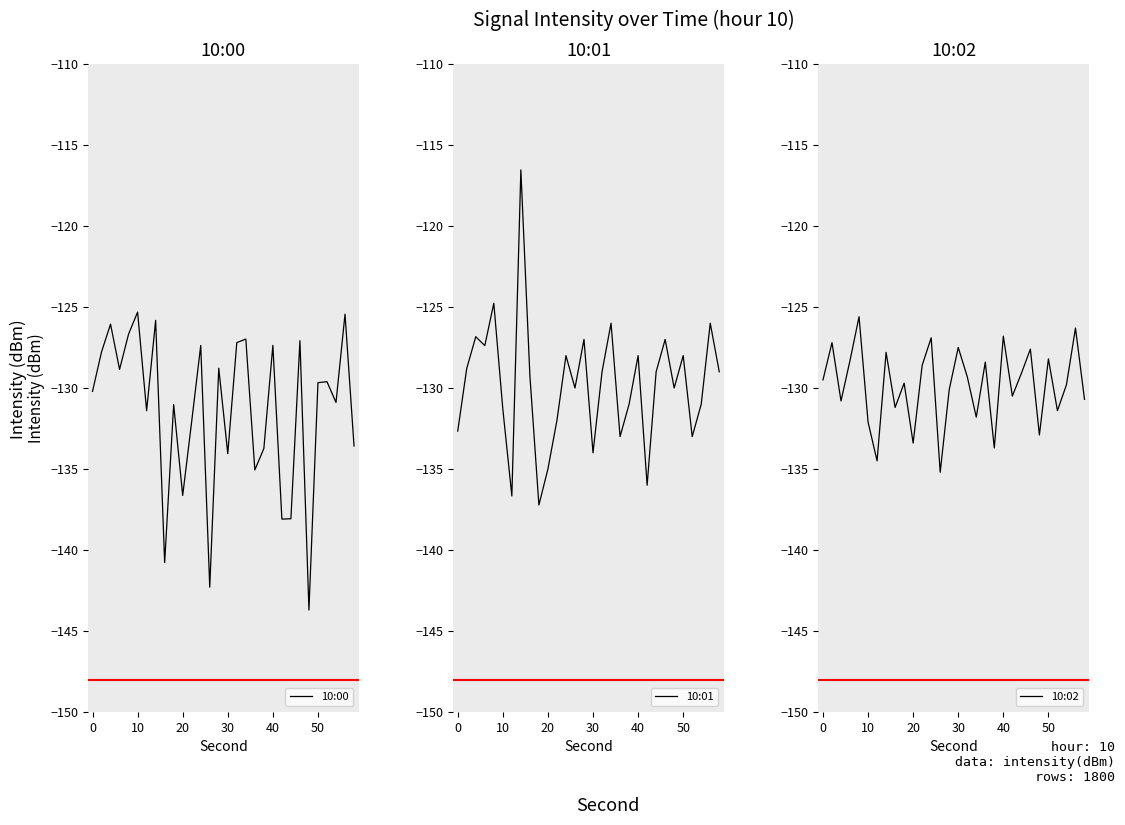

Reading left to right, transcribe all the data shown in this chart.

10:00: -130.2	-127.8	-126.1	-128.9	-126.7	-125.3	-131.4	-125.8	-140.8	-131.0	-136.6	-132.1	-127.4	-142.3	-128.8	-134.1	-127.2	-127.0	-135.1	-133.7	-127.4	-138.1	-138.1	-127.1	-143.7	-129.7	-129.6	-130.9	-125.4	-133.6
10:01: -132.7	-128.8	-126.8	-127.4	-124.8	-131.3	-136.7	-116.5	-129.2	-137.2	-135.0	-132.0	-128.0	-130.0	-127.0	-134.0	-129.0	-126.0	-133.0	-131.0	-128.0	-136.0	-129.0	-127.0	-130.0	-128.0	-133.0	-131.0	-126.0	-129.0
10:02: -129.5	-127.2	-130.8	-128.3	-125.6	-132.1	-134.5	-127.8	-131.2	-129.7	-133.4	-128.6	-126.9	-135.2	-130.1	-127.5	-129.3	-131.8	-128.4	-133.7	-126.8	-130.5	-129.1	-127.6	-132.9	-128.2	-131.4	-129.8	-126.3	-130.7